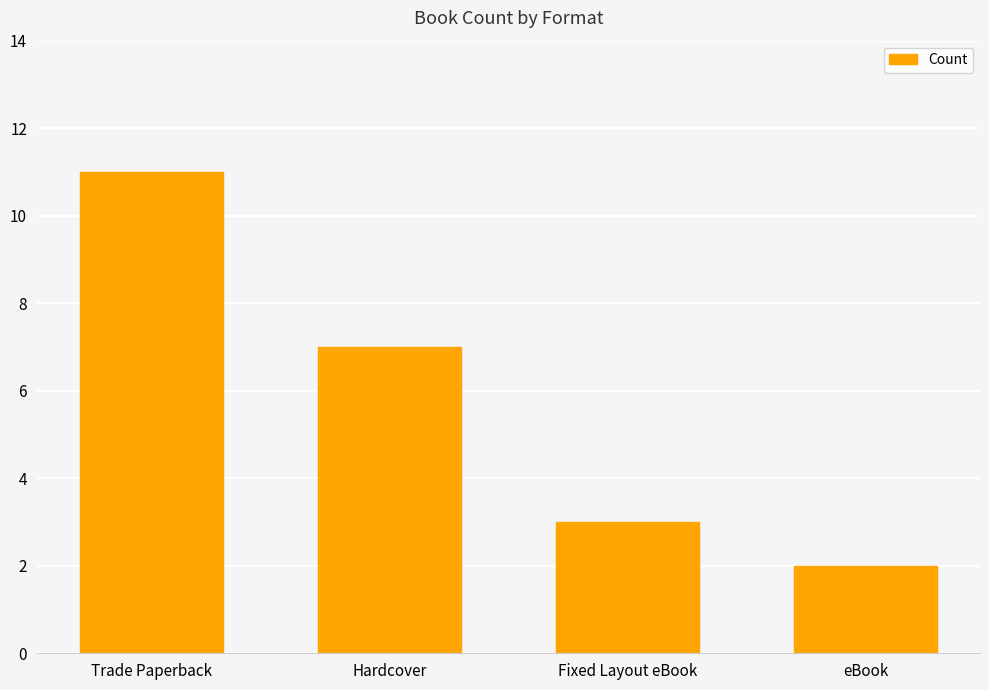

True or false: the data shows 16 at Trade Paperback.

False